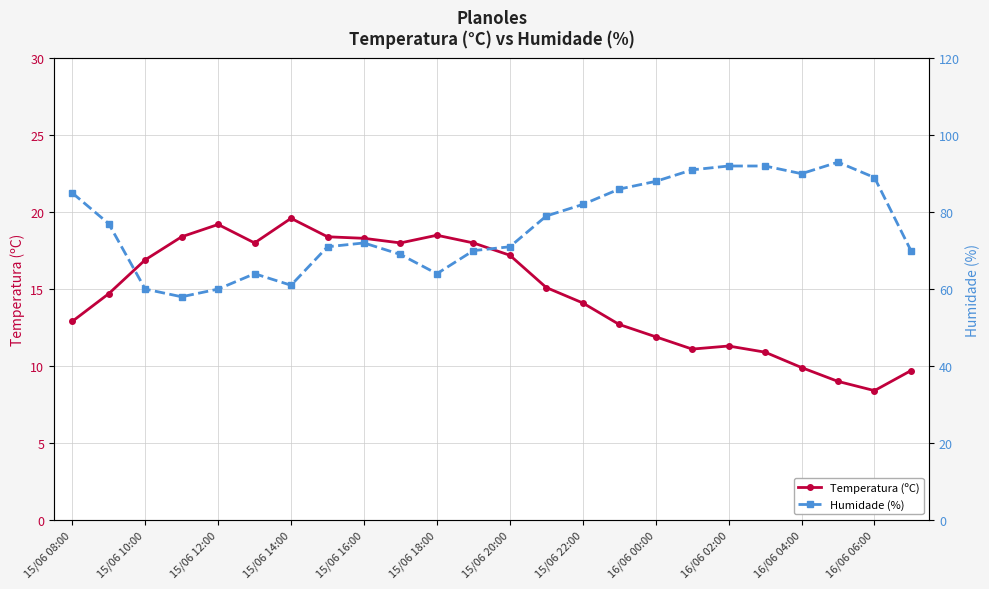

What is the sum of all Temperatura (ºC) values?

352.2